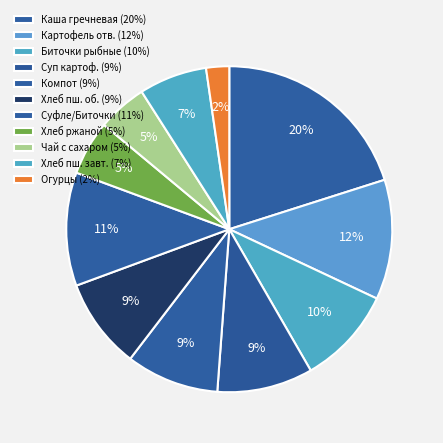

How many slices are in this pie chart?

11